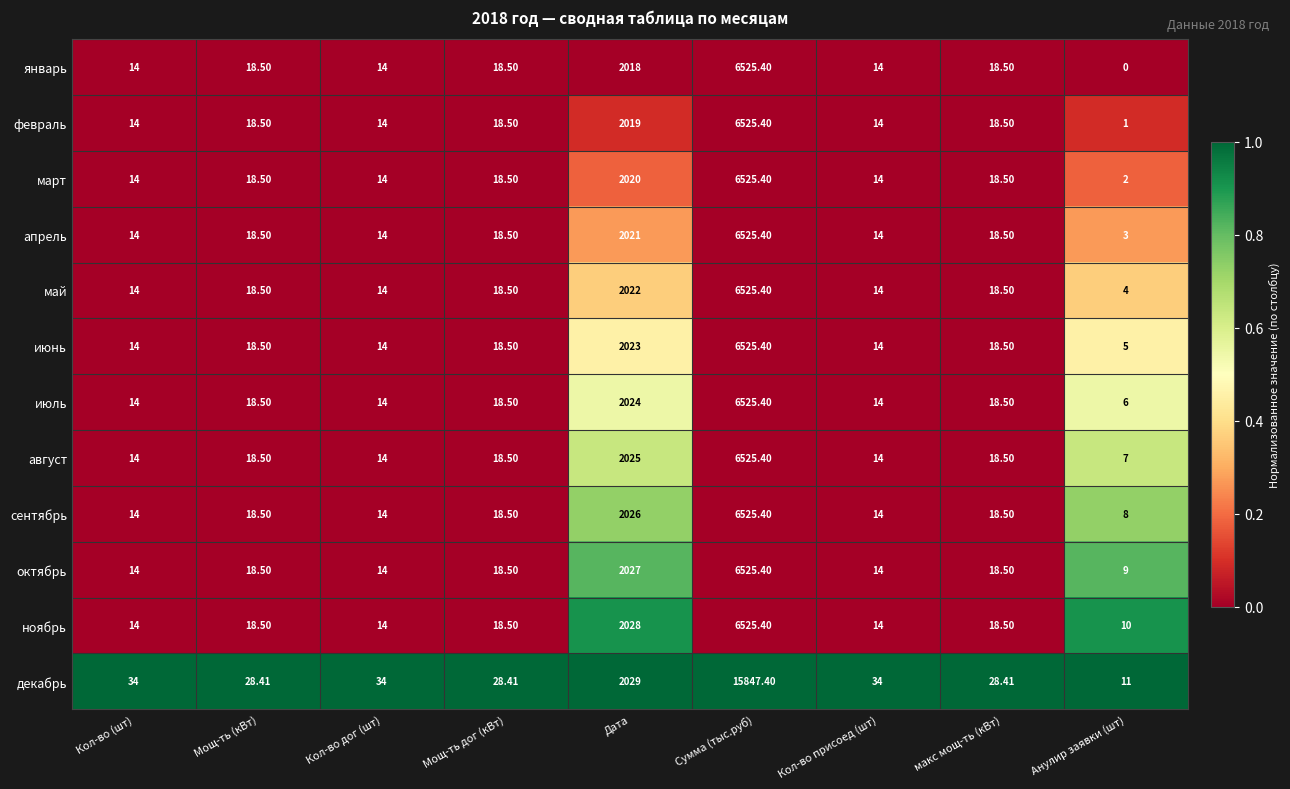

Which series has the largest range (max minus min)?

декабрь